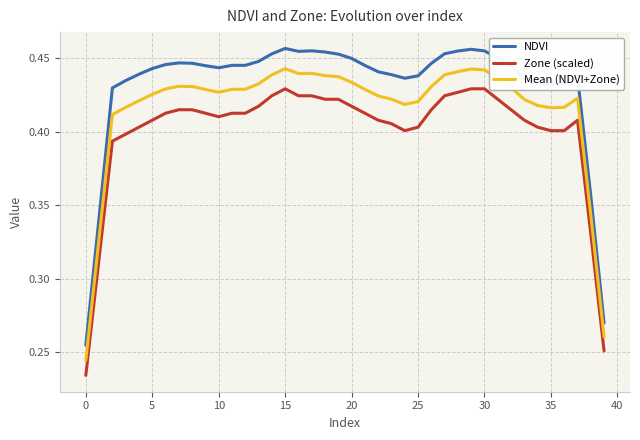

Rank the series by their average value, from highest to lowest.

NDVI, Mean (NDVI+Zone), Zone (scaled)